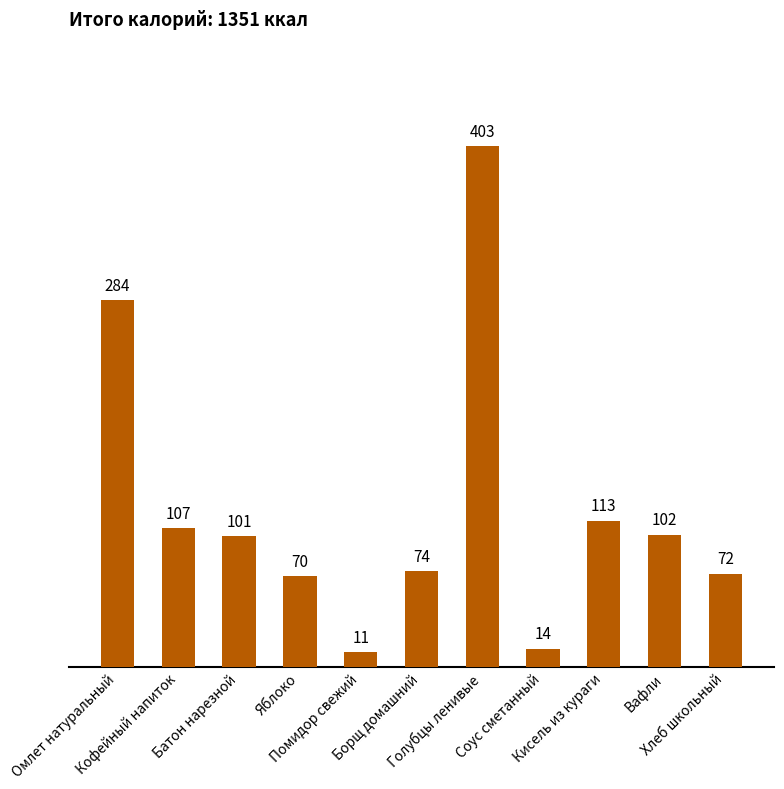

What is the sum of the values at Кофейный напиток and Соус сметанный?

121